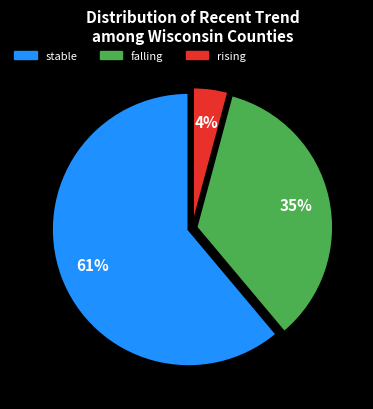

To the nearest percent, what is the average slice percentage?

33%